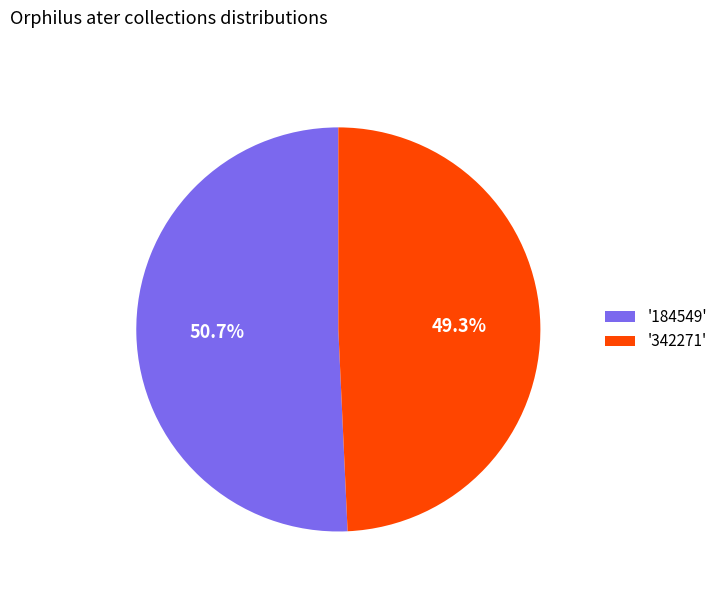

What is the largest slice in the pie chart?

'184549'